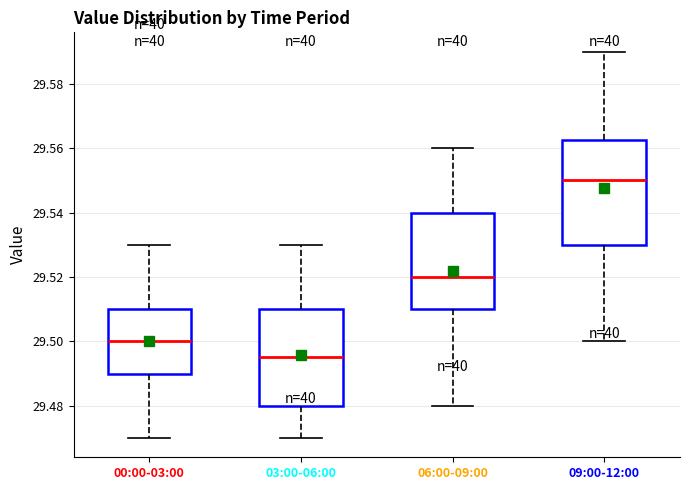

Where does the median line of the box for 06:00-09:00 sit on the y-axis? The values are not printed on the chart, so give them approximately, as read against the axis.

29.520